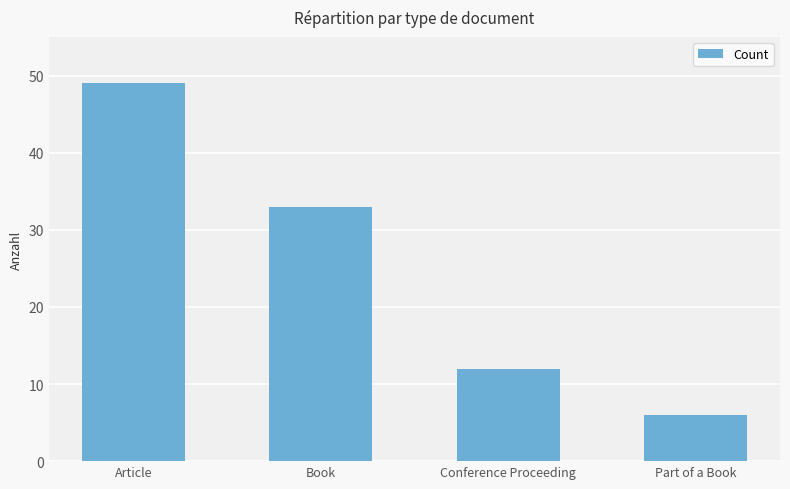

How many series are shown in this chart?

1